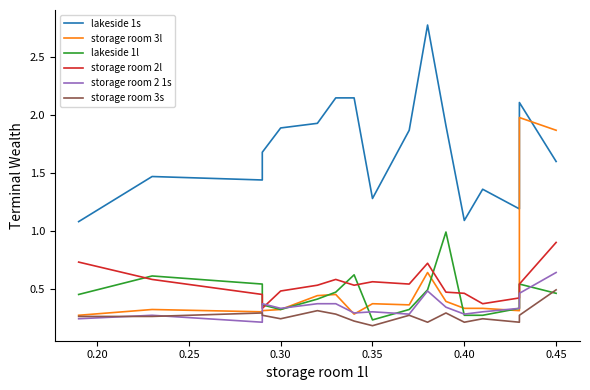

At which category does the chart reach its minimum across all series?

0.35